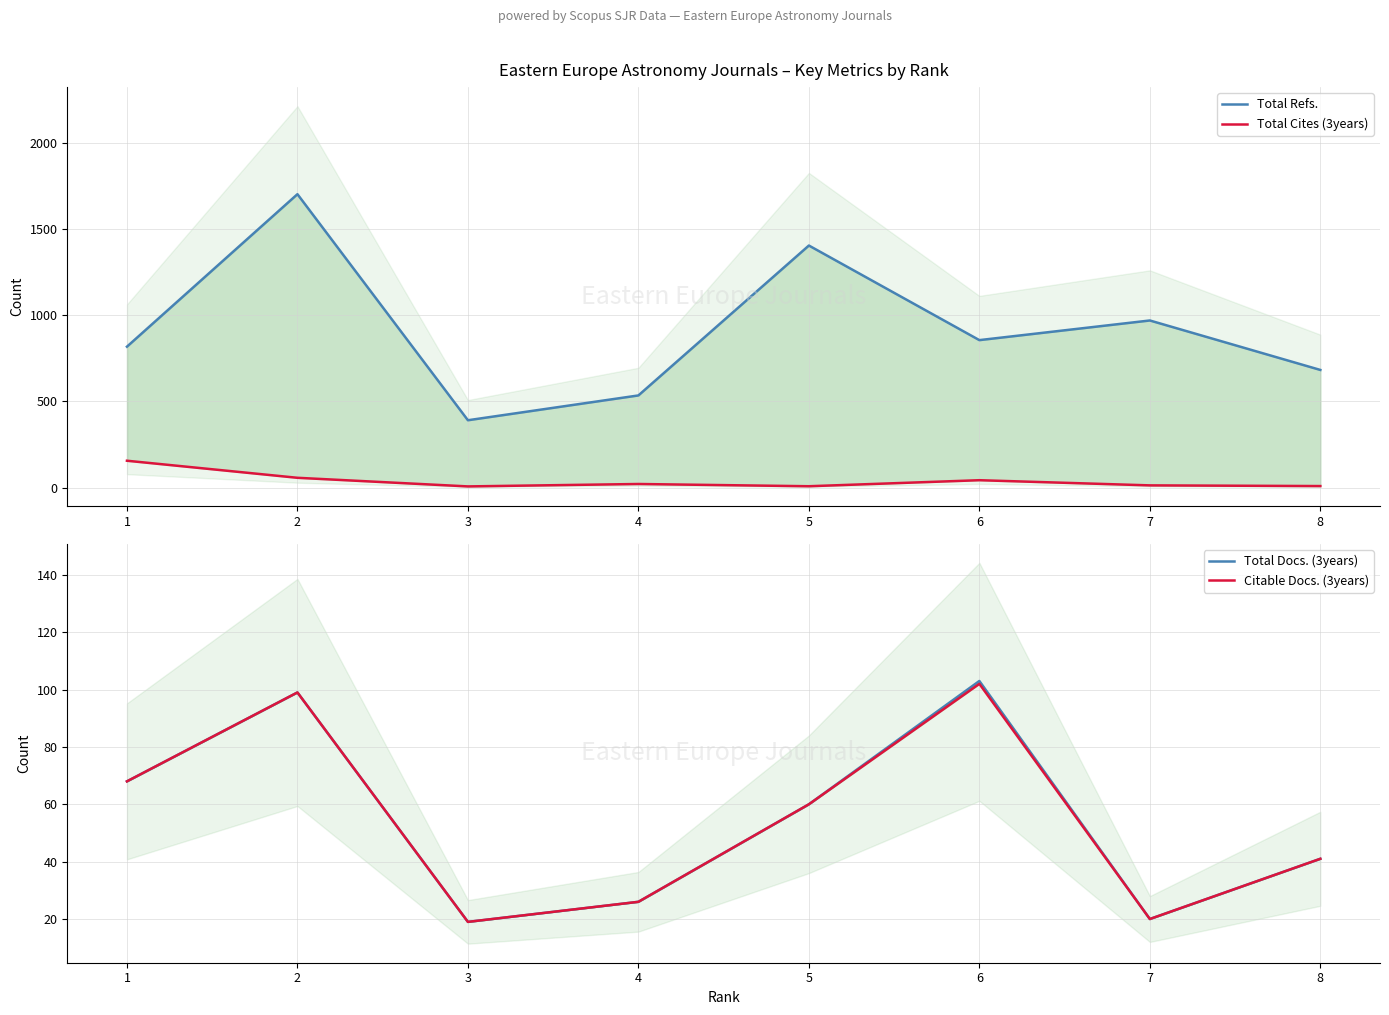

True or false: Citable Docs. (3years) and Total Refs. cross at least once.

False